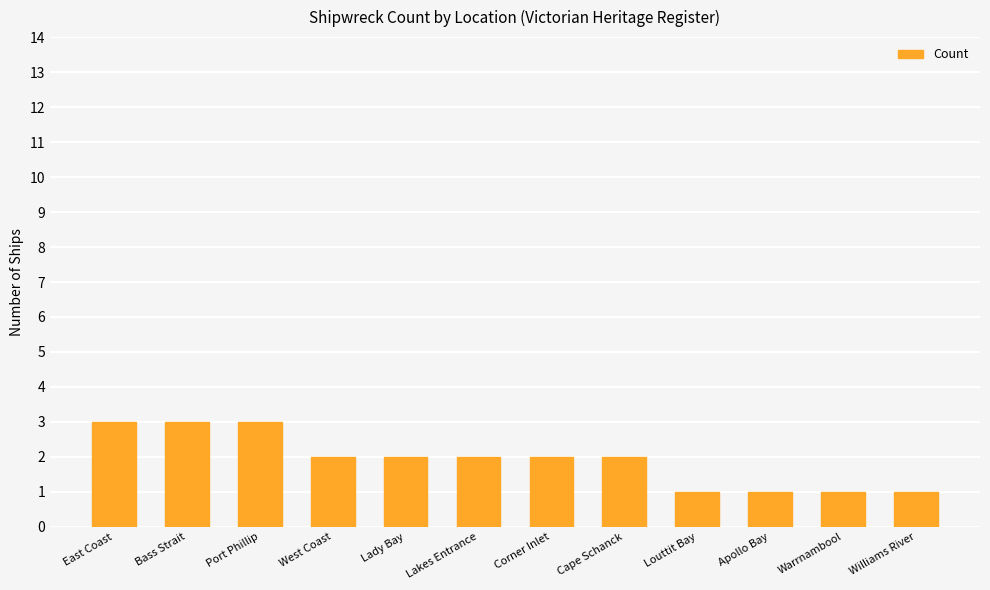

How many distinct data groups are displayed?

1